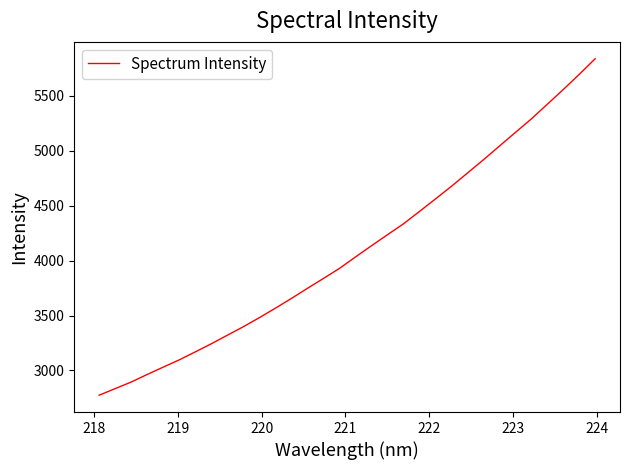

What is the smallest value displayed?

2774.1